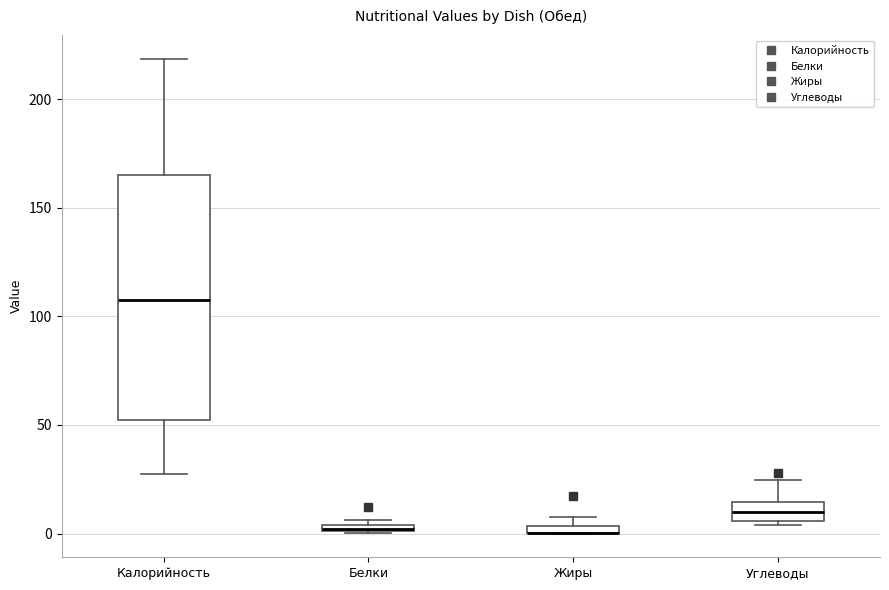

Comparing the boxes themselves (not the whiskers), which one is the tallest?

Калорийность